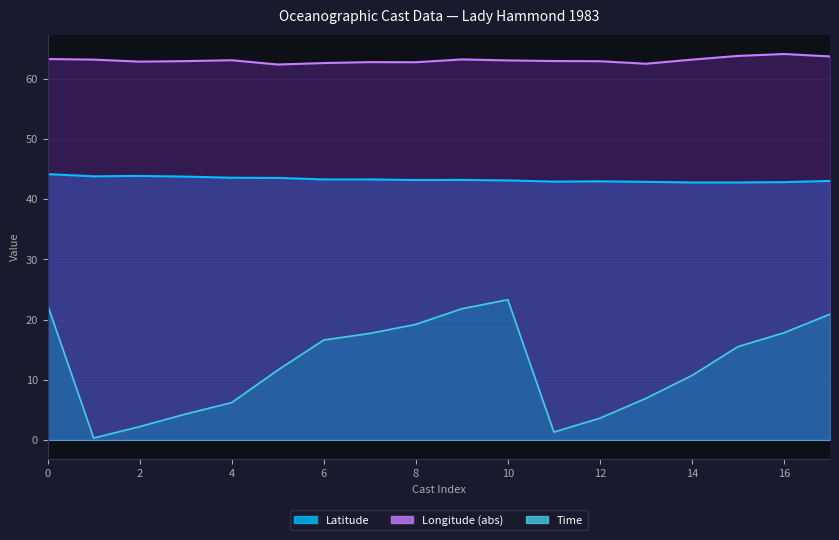

Which series has the largest range (max minus min)?

Time